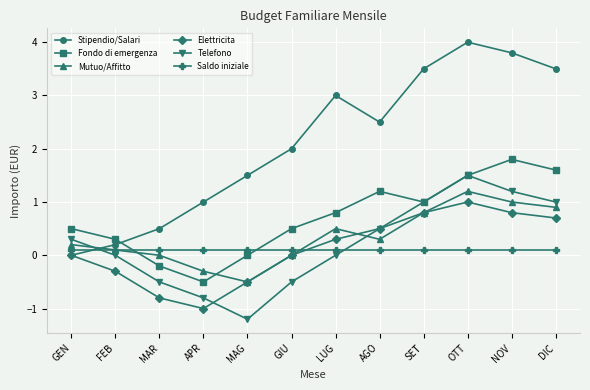

Which series ends up on top after the final intersection of Saldo iniziale and Elettricita?

Elettricita